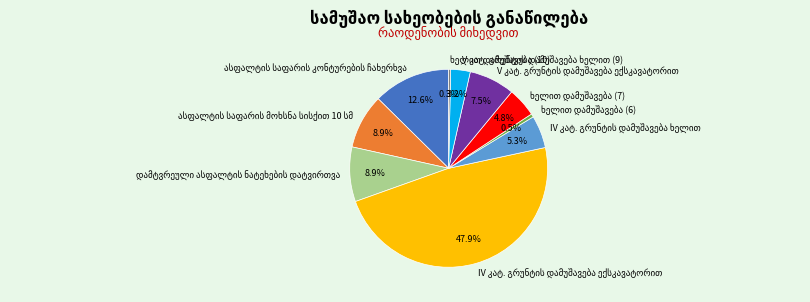

Is there any slice that represents more than half of the pie?

No